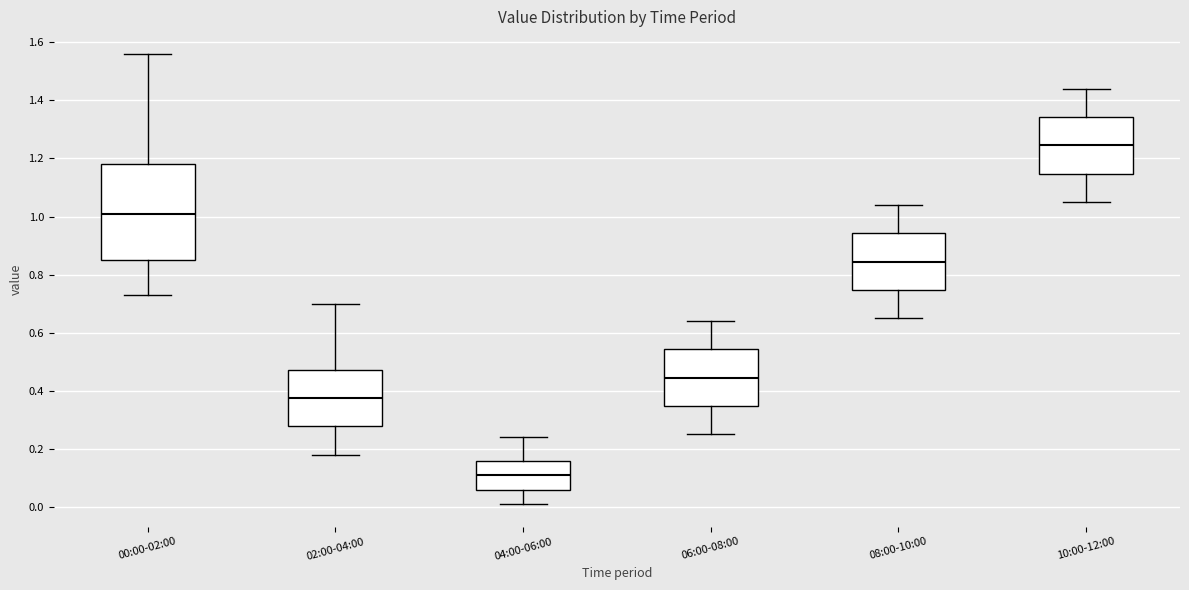

Reading left to right, read every box against the y-axis: the position of its median line, the range the box covers, and the ends of its whiskers. The values are not printed on the chart, so give them approximately, as read against the axis.

00:00-02:00: median 1.02, box 0.86 to 1.18, whiskers 0.74 to 1.56
02:00-04:00: median 0.38, box 0.28 to 0.48, whiskers 0.18 to 0.70
04:00-06:00: median 0.12, box 0.06 to 0.16, whiskers 0.02 to 0.24
06:00-08:00: median 0.44, box 0.34 to 0.54, whiskers 0.26 to 0.64
08:00-10:00: median 0.84, box 0.74 to 0.94, whiskers 0.66 to 1.04
10:00-12:00: median 1.24, box 1.14 to 1.34, whiskers 1.06 to 1.44